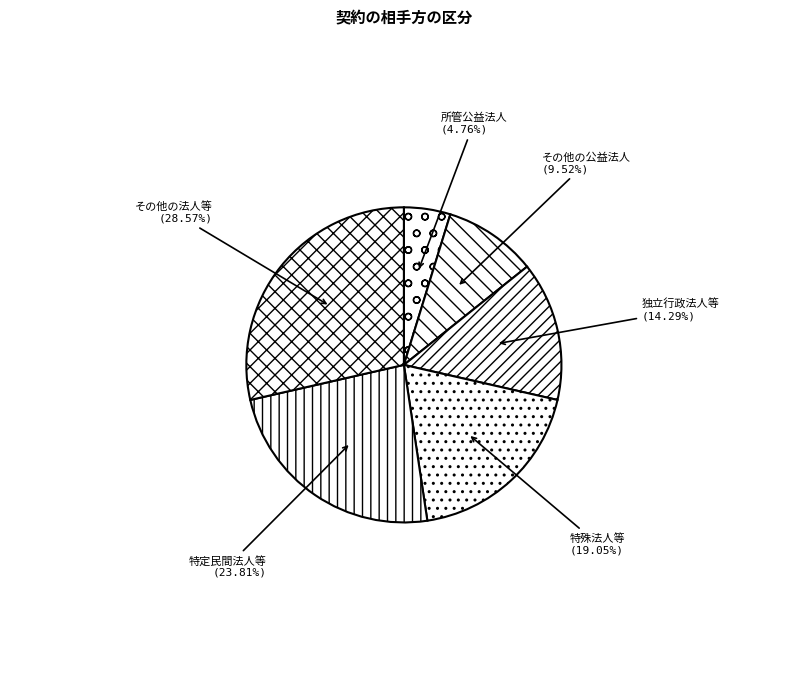

Is there a majority slice in this chart?

No